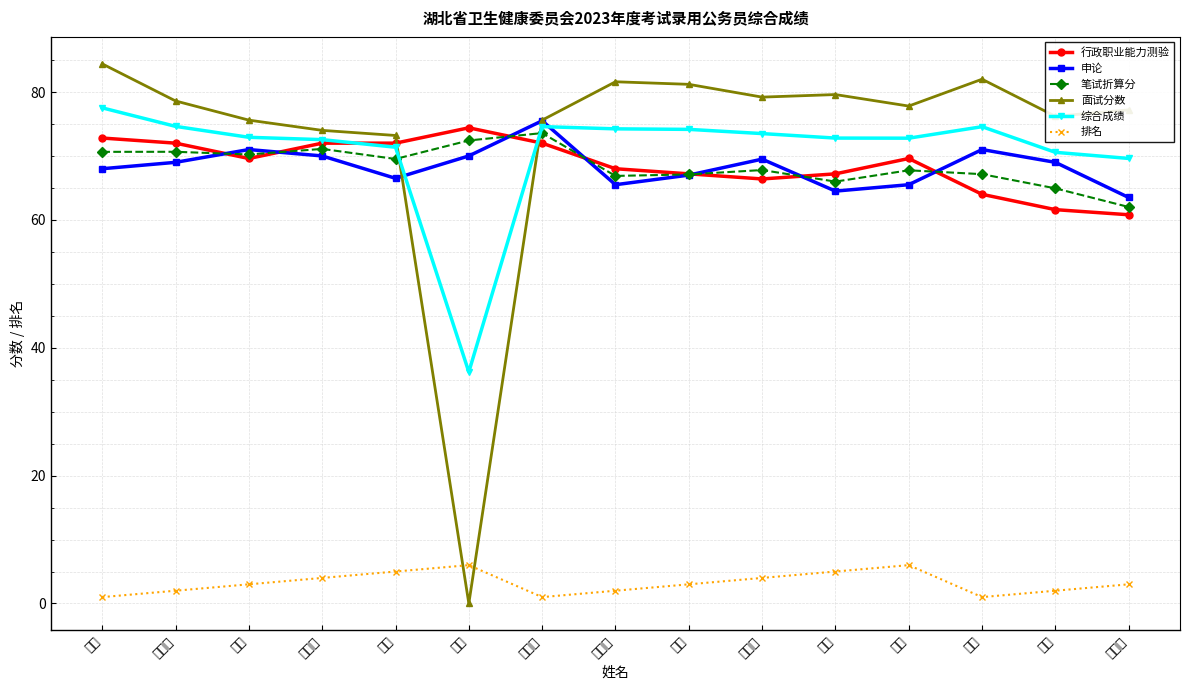

The value of 面试分数 at 向珂 is 38.3. True or false?

False